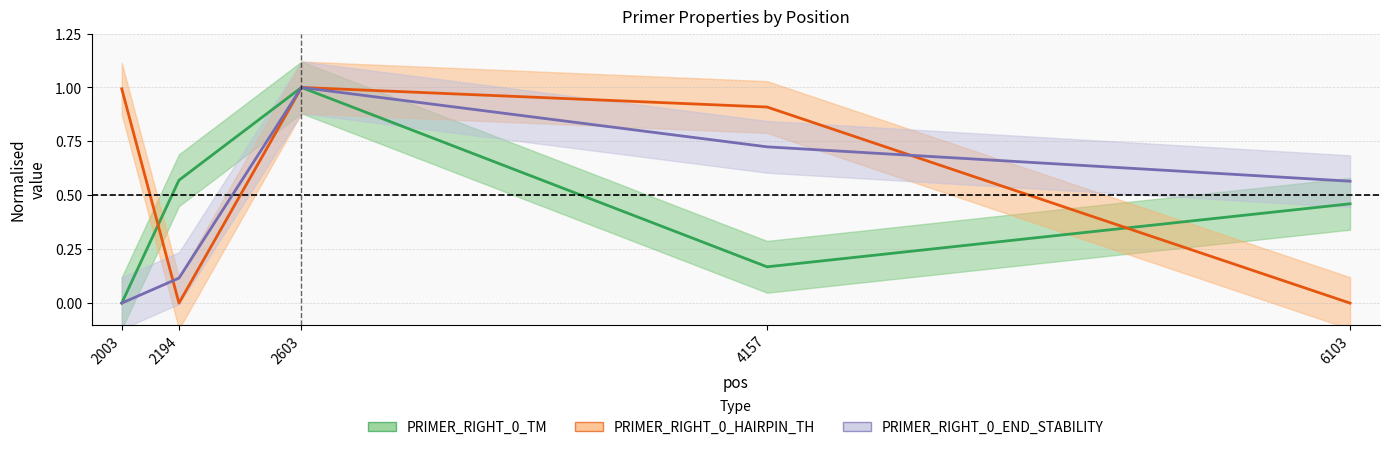

List the labels in order of PRIMER_RIGHT_0_END_STABILITY value, smallest first.

2003, 2194, 6103, 4157, 2603